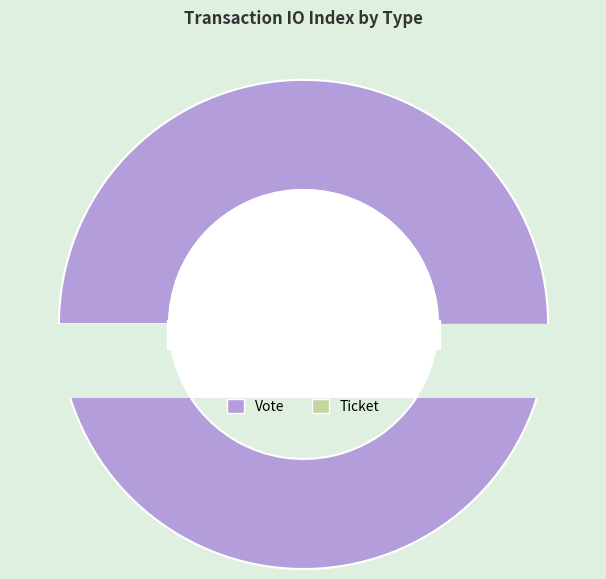

Which slice represents more than half of the pie?

Vote